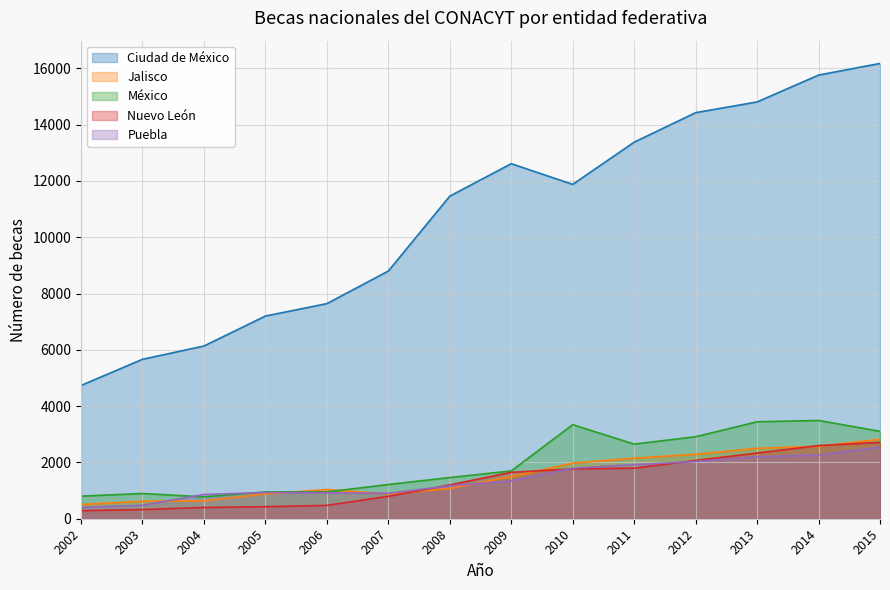

What is the approximate value of México at 2008, to the nearest 50?

1450